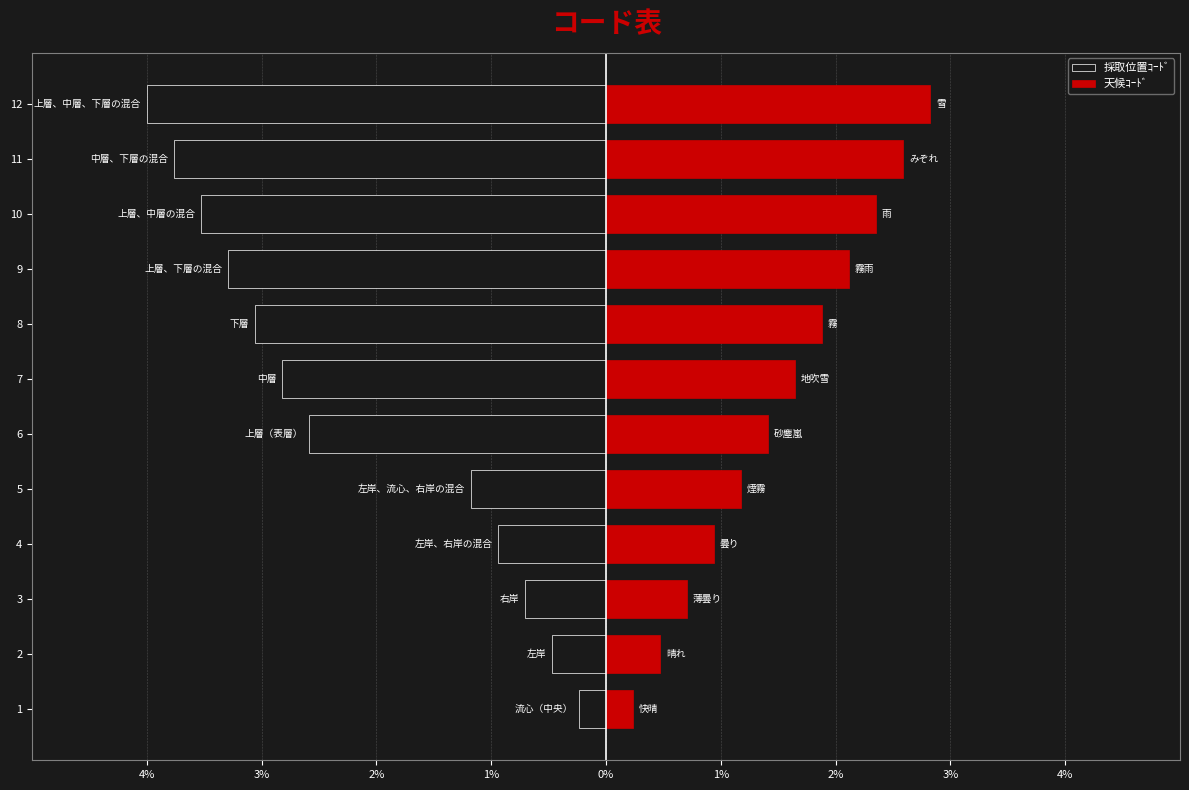

Which series changed the most between 2 and 7?

採取位置ｺｰﾄﾞ